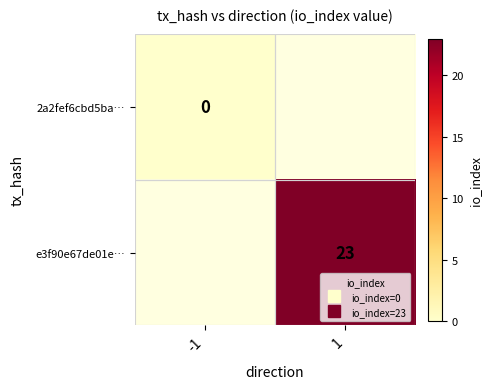

Rank the series by their maximum value, from lowest to highest.

2a2fef6cbd5ba…, e3f90e67de01e…